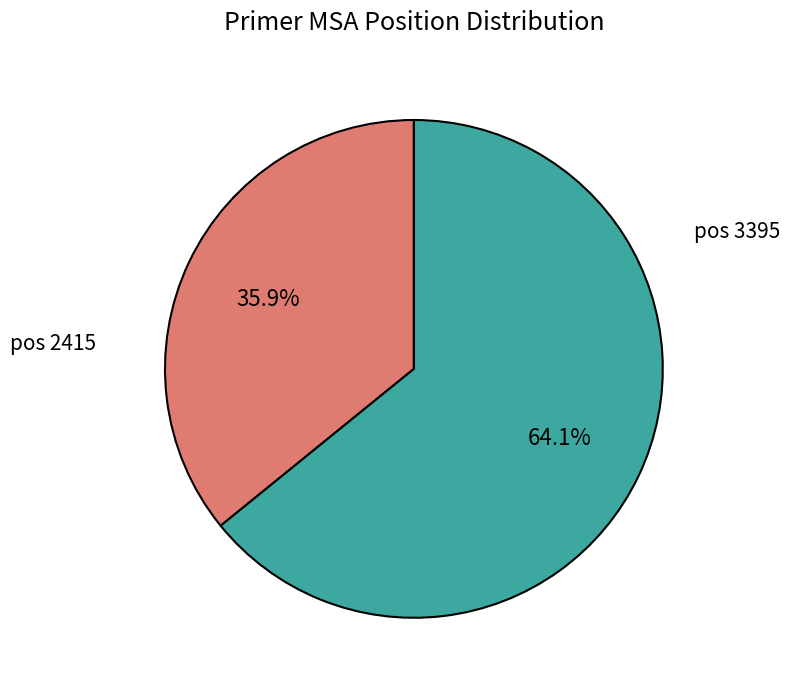

Does any single category account for the majority?

Yes